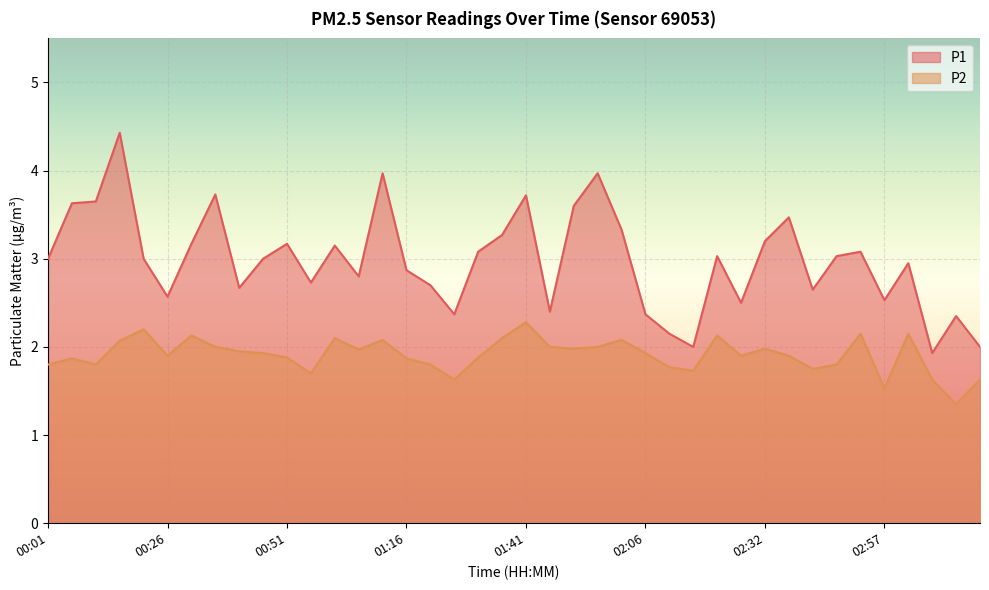

True or false: P1 and P2 cross at least once.

False